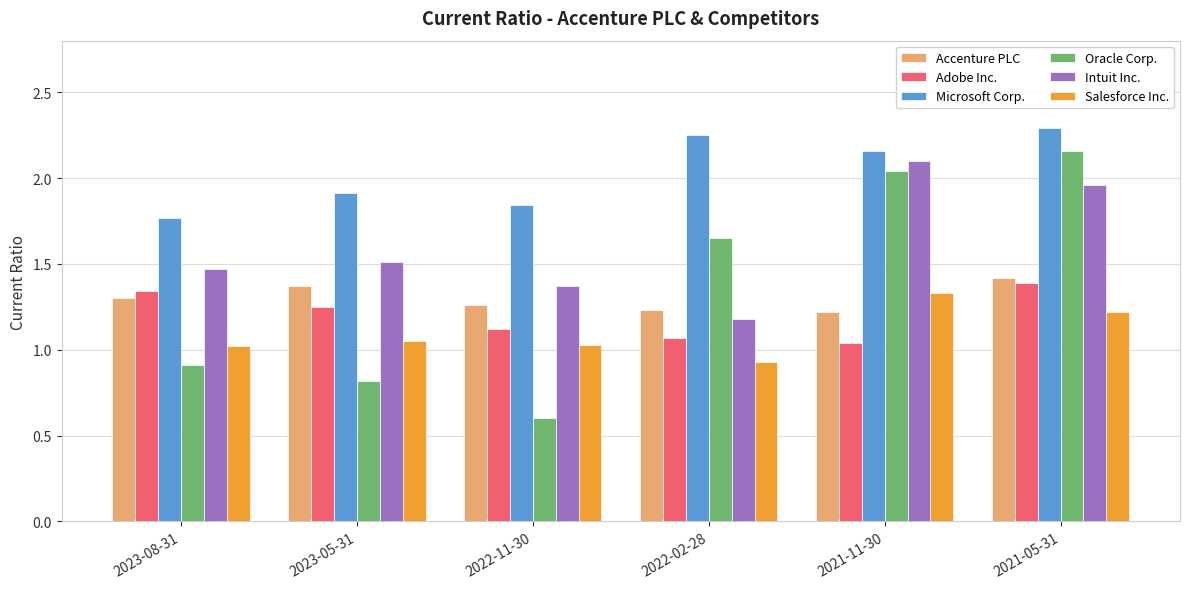

At which label does Microsoft Corp. first exceed 2?

2022-02-28